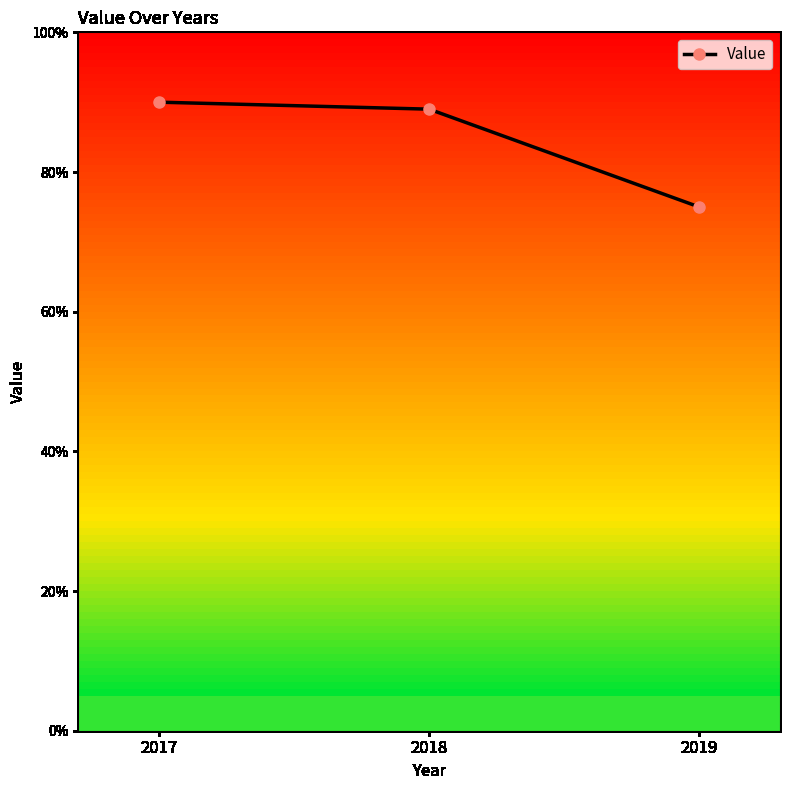

List the labels in order of value, largest first.

2017, 2018, 2019